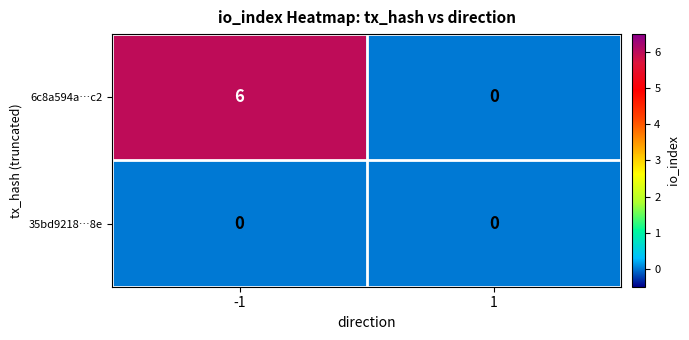

Is it true that 35bd9218…8e equals 0 at 1?

True